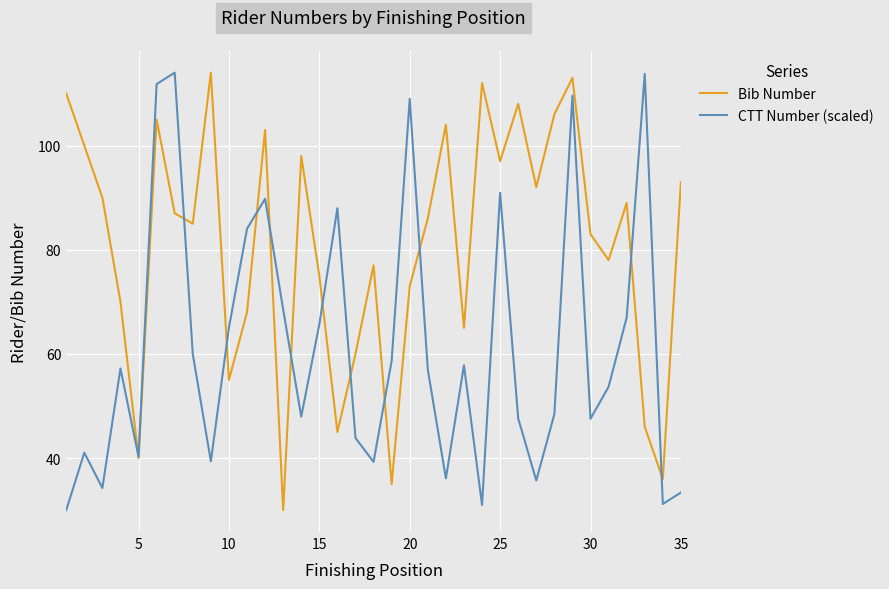

In CTT Number (scaled), how many points are lower than both neighbors (excluding endpoints)?

10